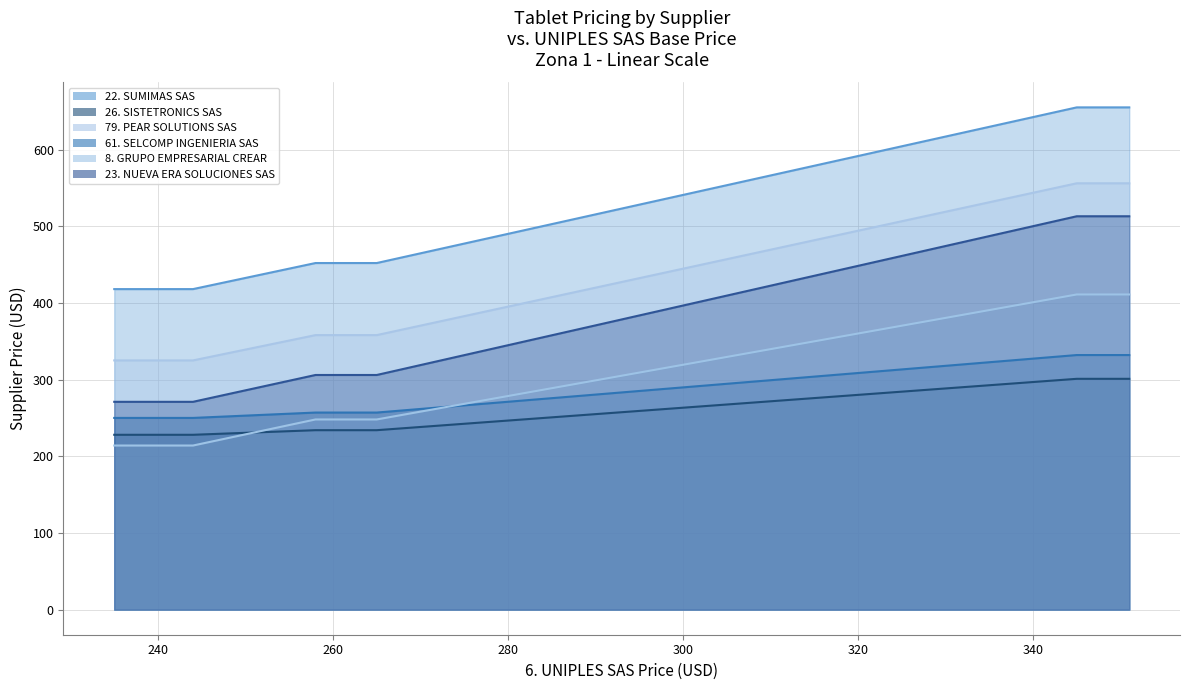

Which series has the largest range (max minus min)?

23. NUEVA ERA SOLUCIONES SAS